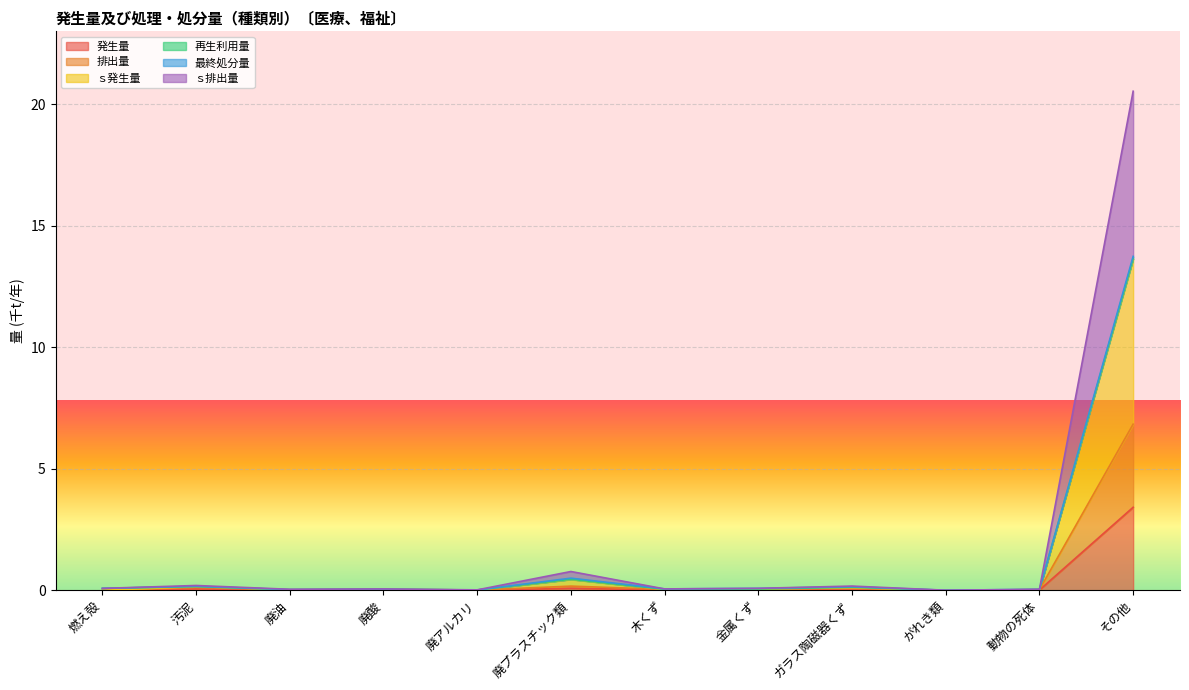

The 発生量 series shows 0.0 at 動物の死体. True or false?

True